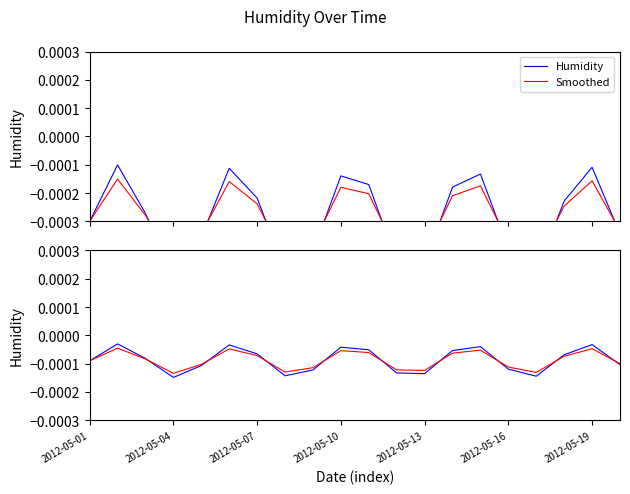

Which category has the lowest value in the Humidity series?

2012-05-04